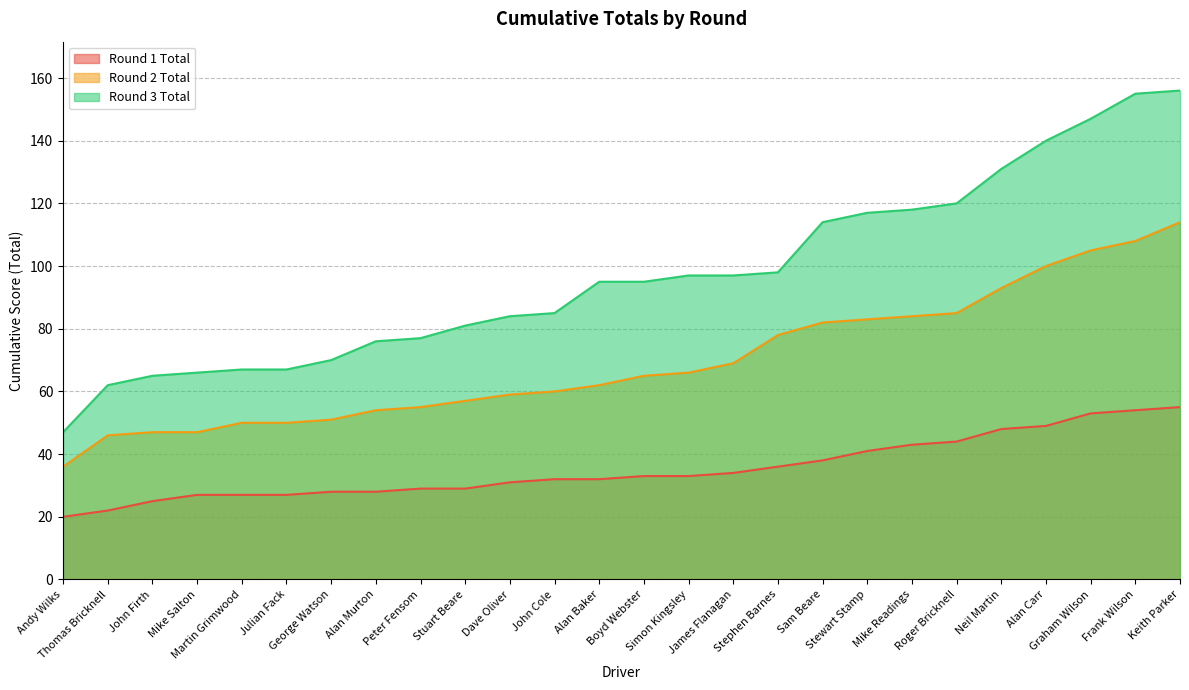

What is the sum of the Round 2 Total values at Stuart Beare and John Firth?

104